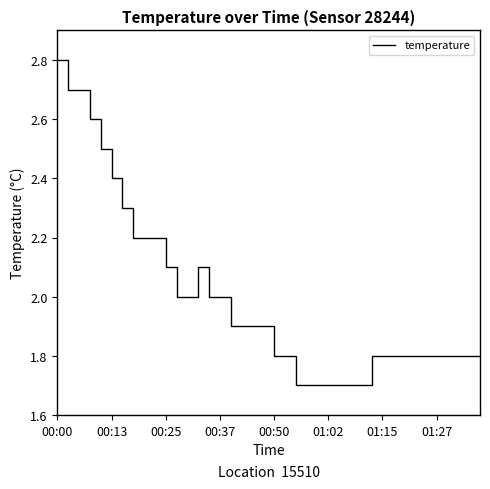

What is the sum of all values?

79.7